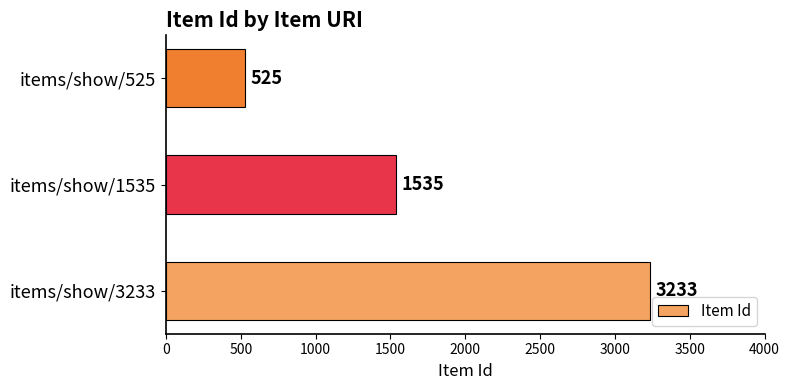

Which label corresponds to the smallest value in the chart?

items/show/525